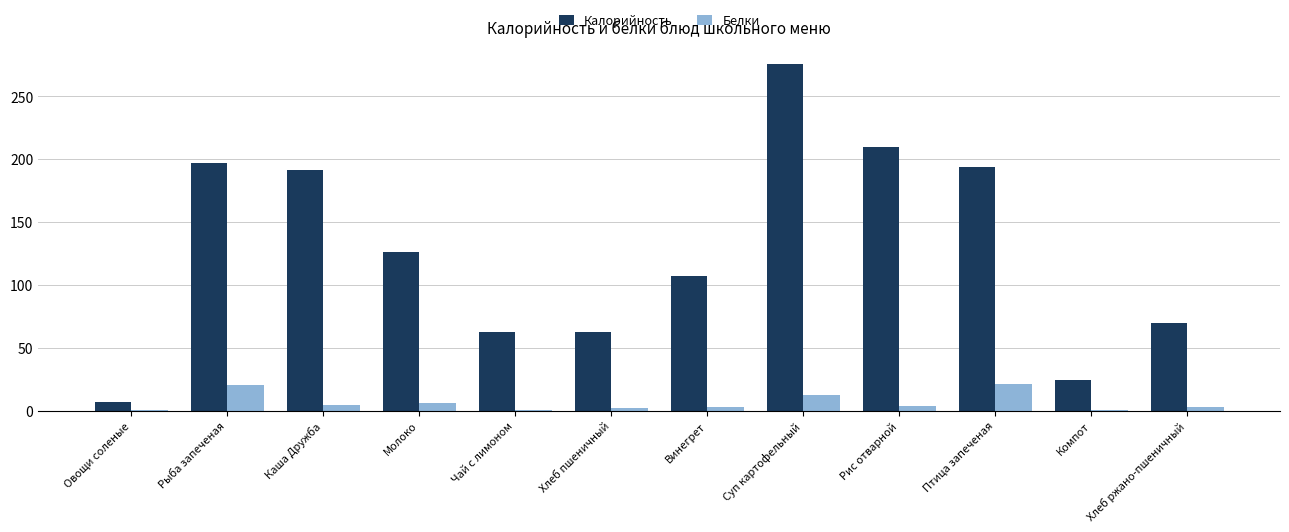

What is the greatest value displayed?

275.6